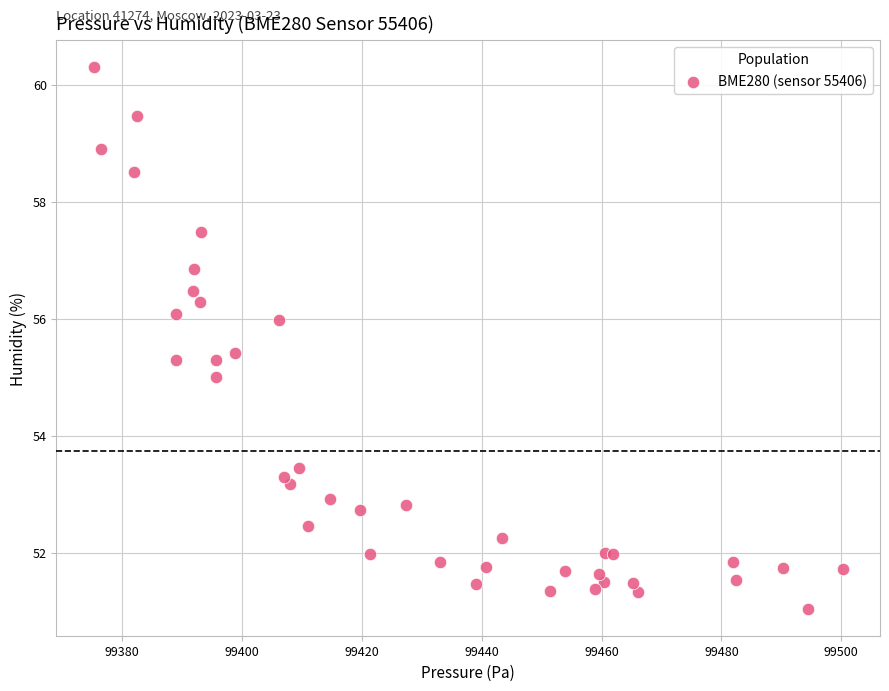

What is the range of X values (max minus min)?

124.9